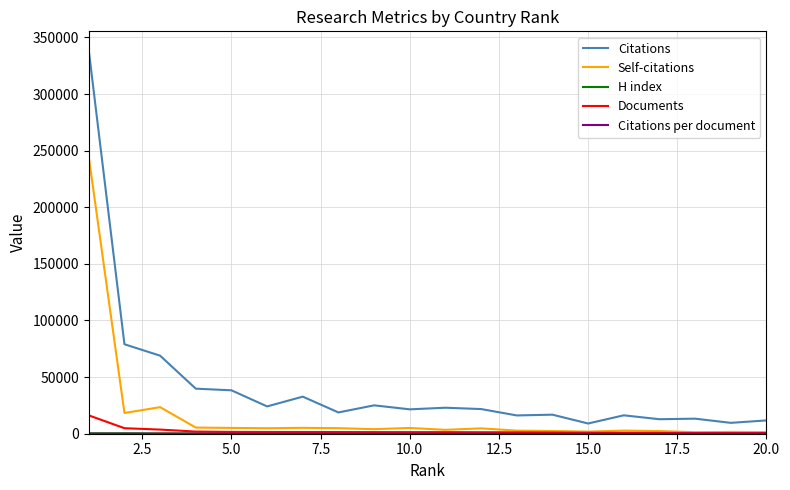

Which series has the largest range (max minus min)?

Citations